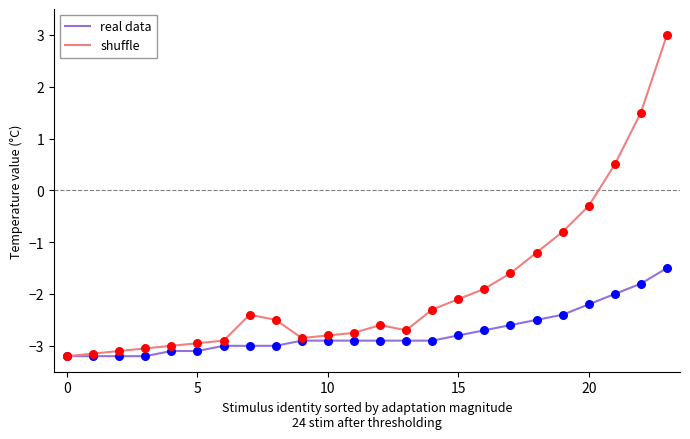

Which series has the largest total across all categories?

shuffle